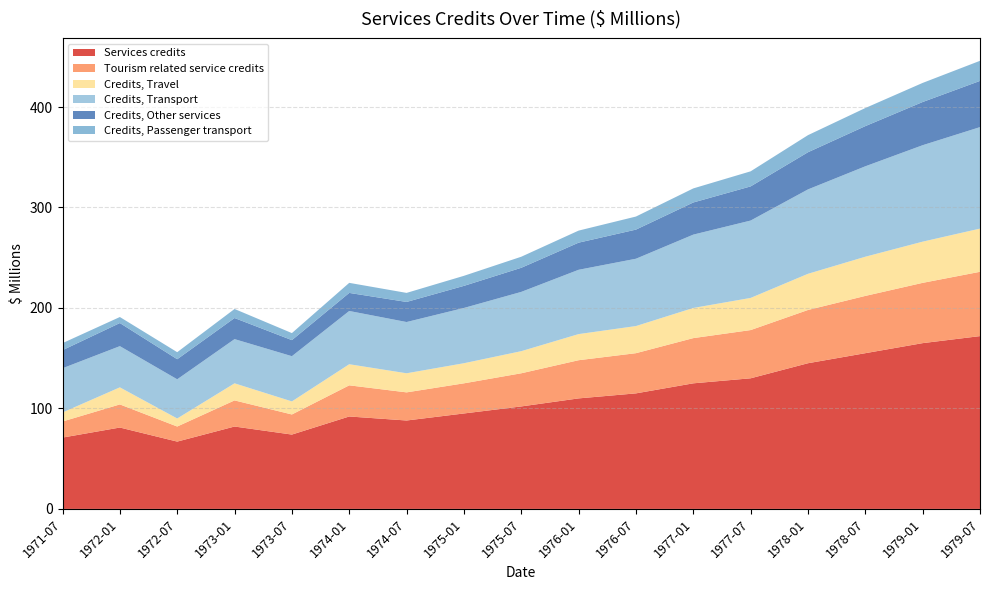

Reading left to right, what are all the values shown in this chart?

Services credits: 71	81	67	82	74	92	88	95	102	110	115	125	130	145	155	165	172
Tourism related service credits: 16	23	15	26	20	31	28	30	33	38	40	45	48	53	57	60	64
Credits, Travel: 9	17	8	17	13	21	19	20	22	26	27	30	32	36	39	41	43
Credits, Transport: 44	41	39	44	45	53	51	55	59	64	67	73	77	84	90	96	101
Credits, Other services: 18	23	20	21	16	18	20	22	24	27	29	32	34	37	40	43	46
Credits, Passenger transport: 7	6	7	9	7	10	9	10	11	12	13	14	15	17	18	19	20